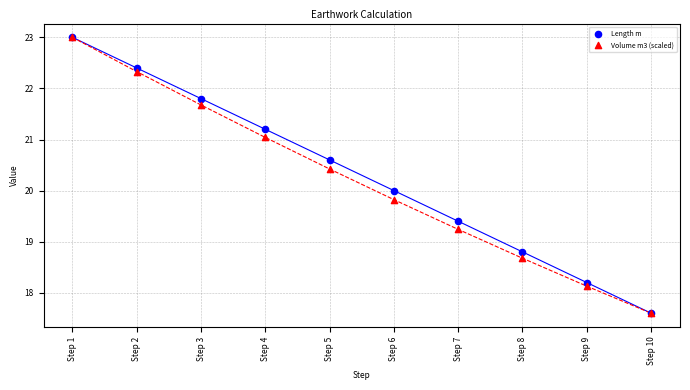

What are all the series names shown in the legend?

Length m, Volume m3 (scaled)